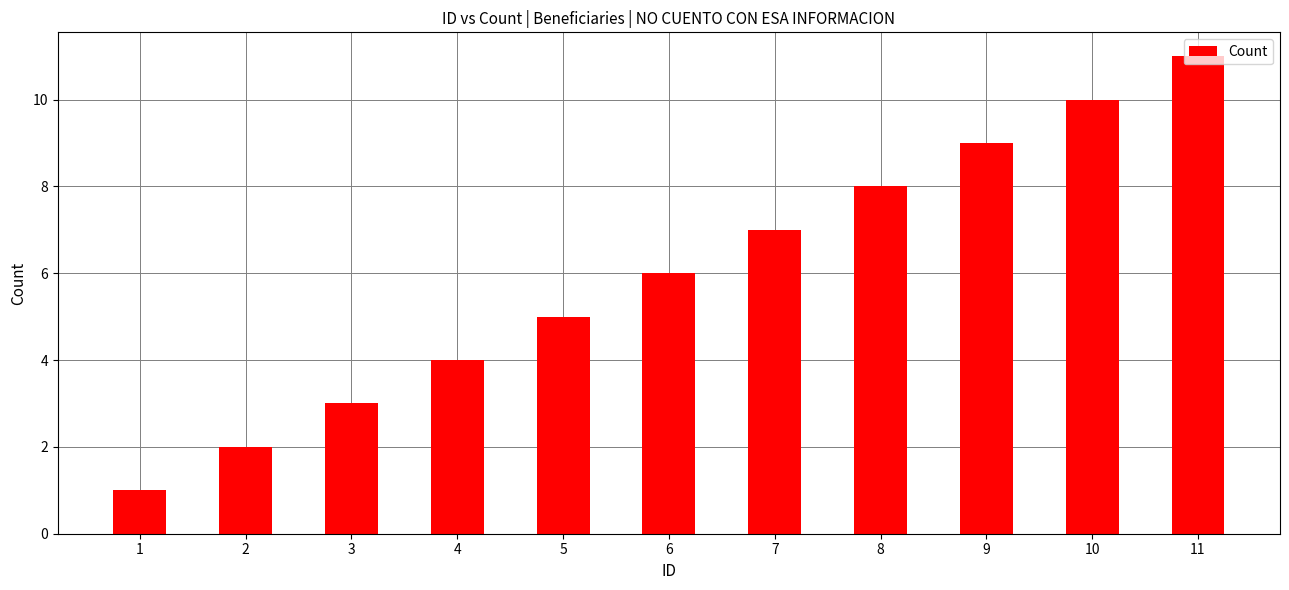

What is the difference between the maximum and minimum values?

10